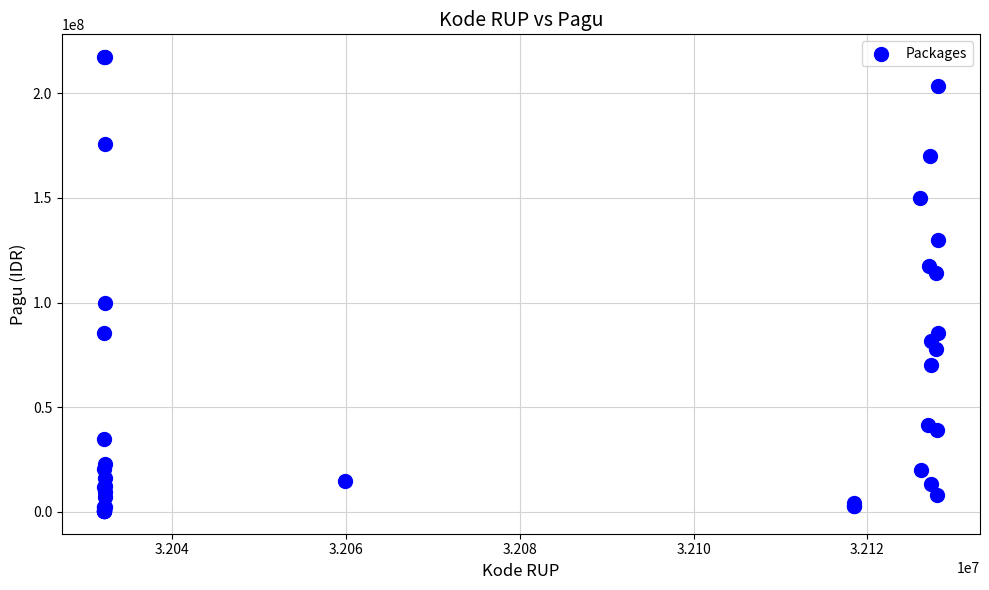

What Y value in the scatter plot is closest to 108830000?

114296000